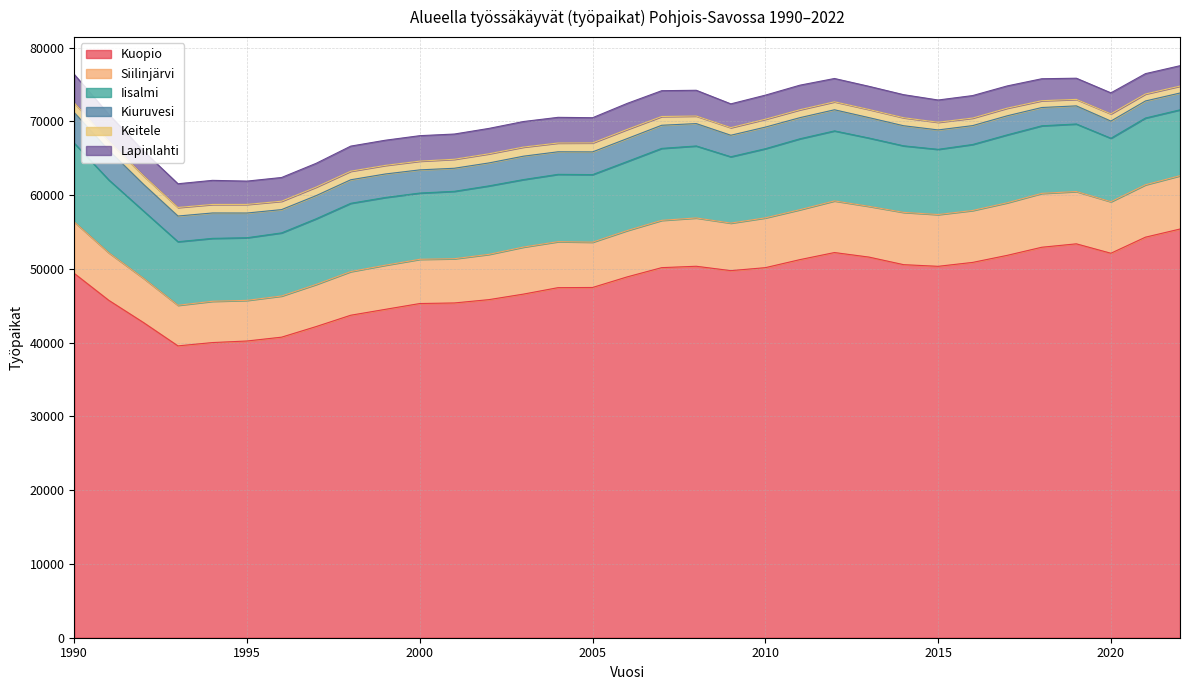

What is the highest value of the Lapinlahti series?

3856